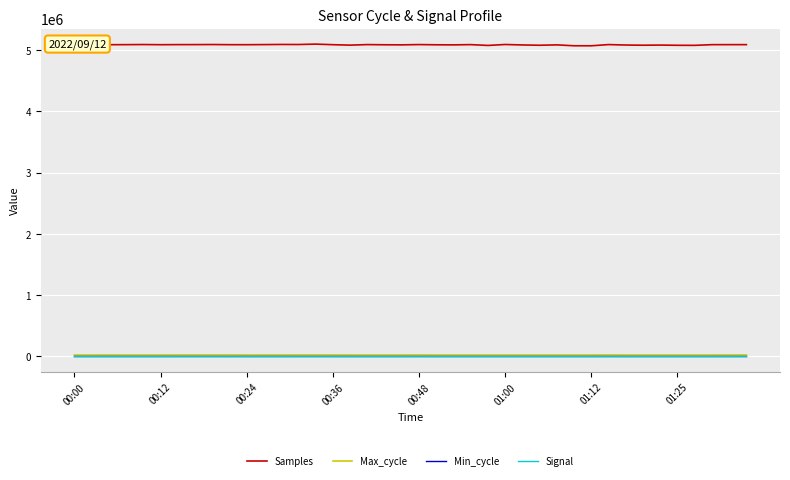

What is the minimum value shown in the chart?

-67